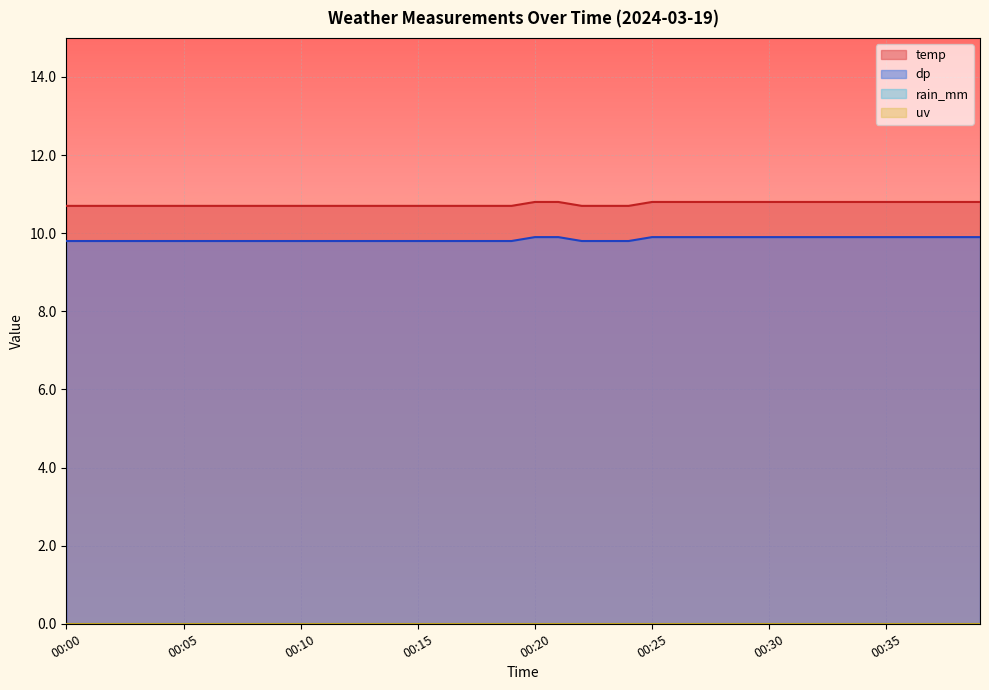

What is the total value across all series at 00:32?

20.7